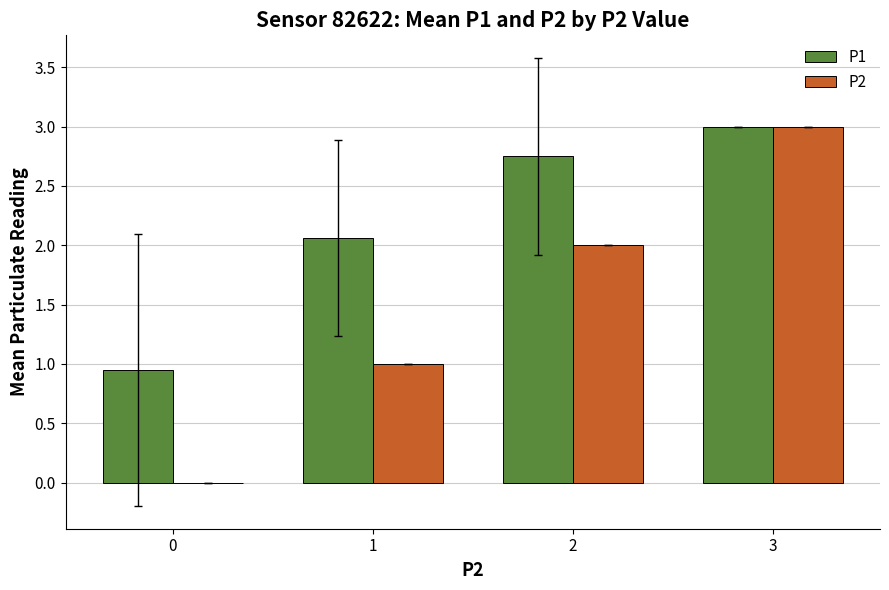

Which series has the largest total across all categories?

P1